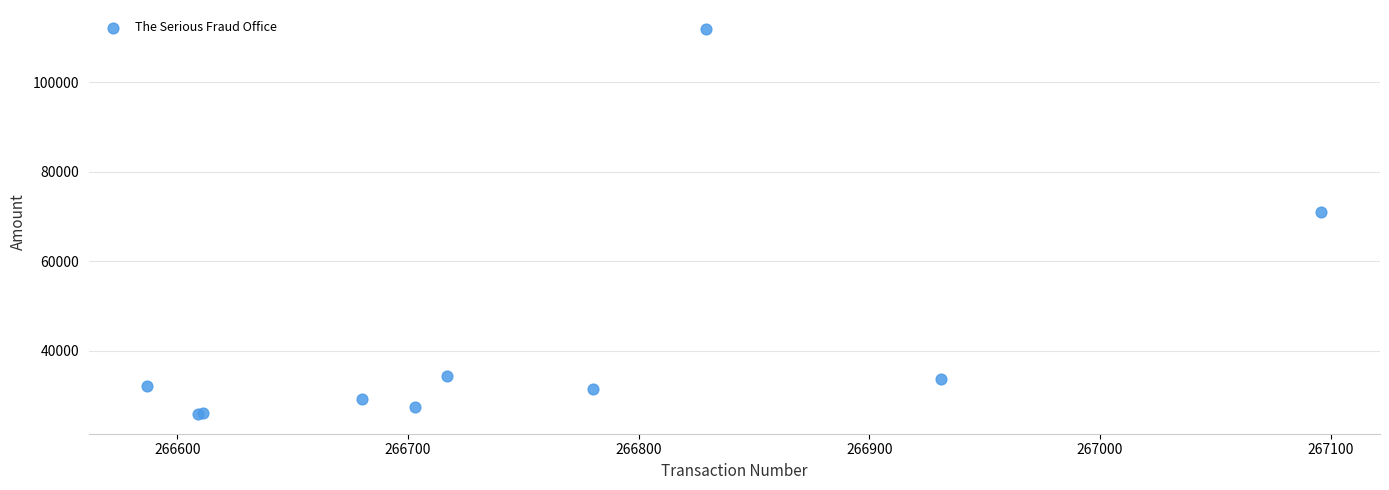

What Y value in the scatter plot is closest to 68826?

70988.9